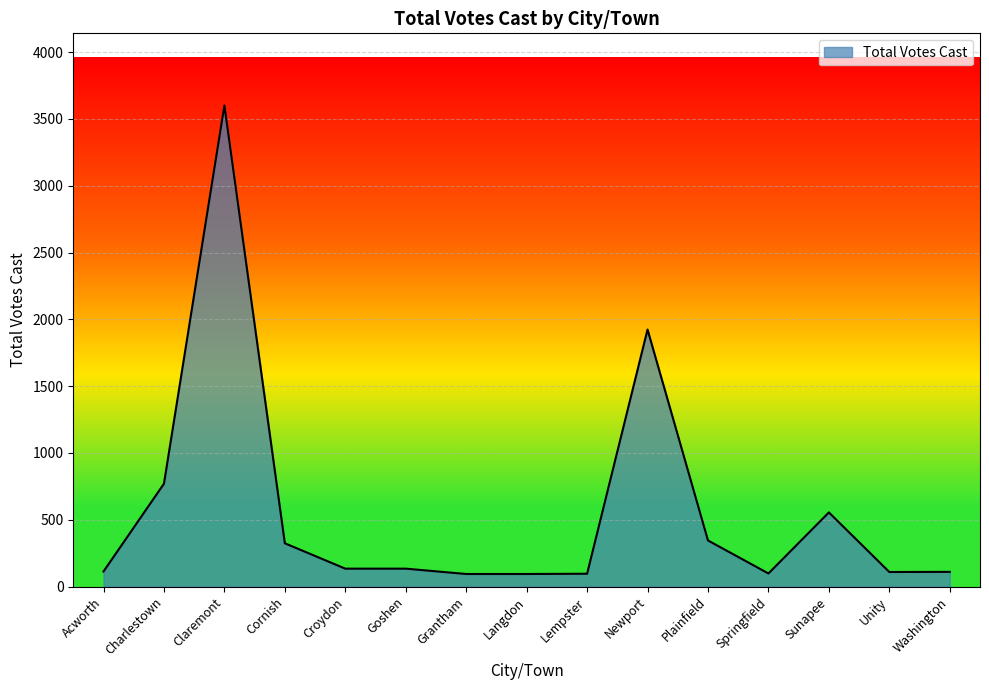

At which category does the data reach its first local peak?

Claremont